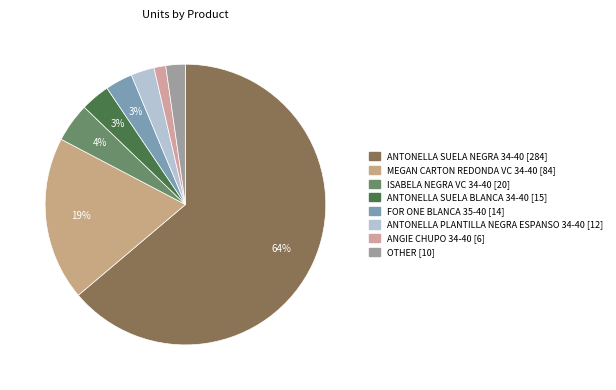

How many segments does this pie chart have?

8